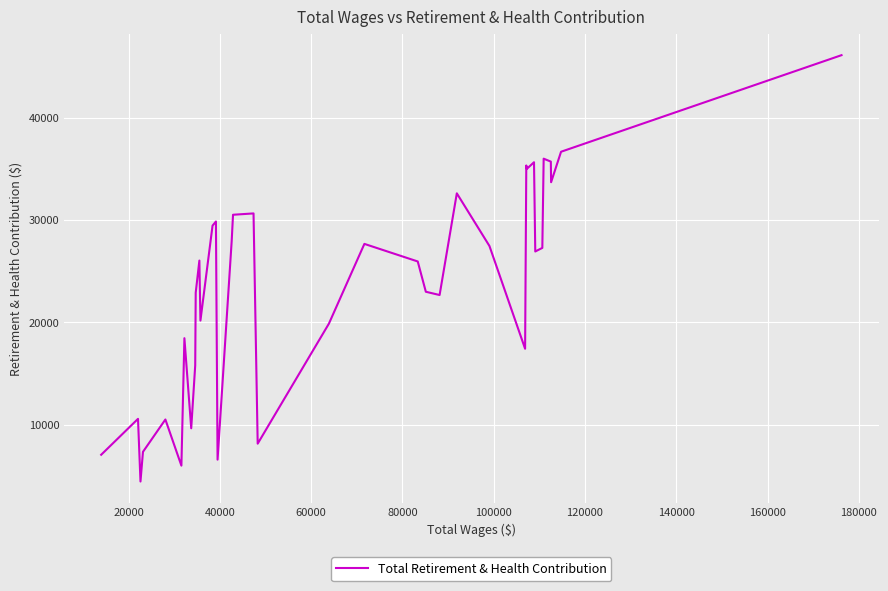

What is the average value?

23822